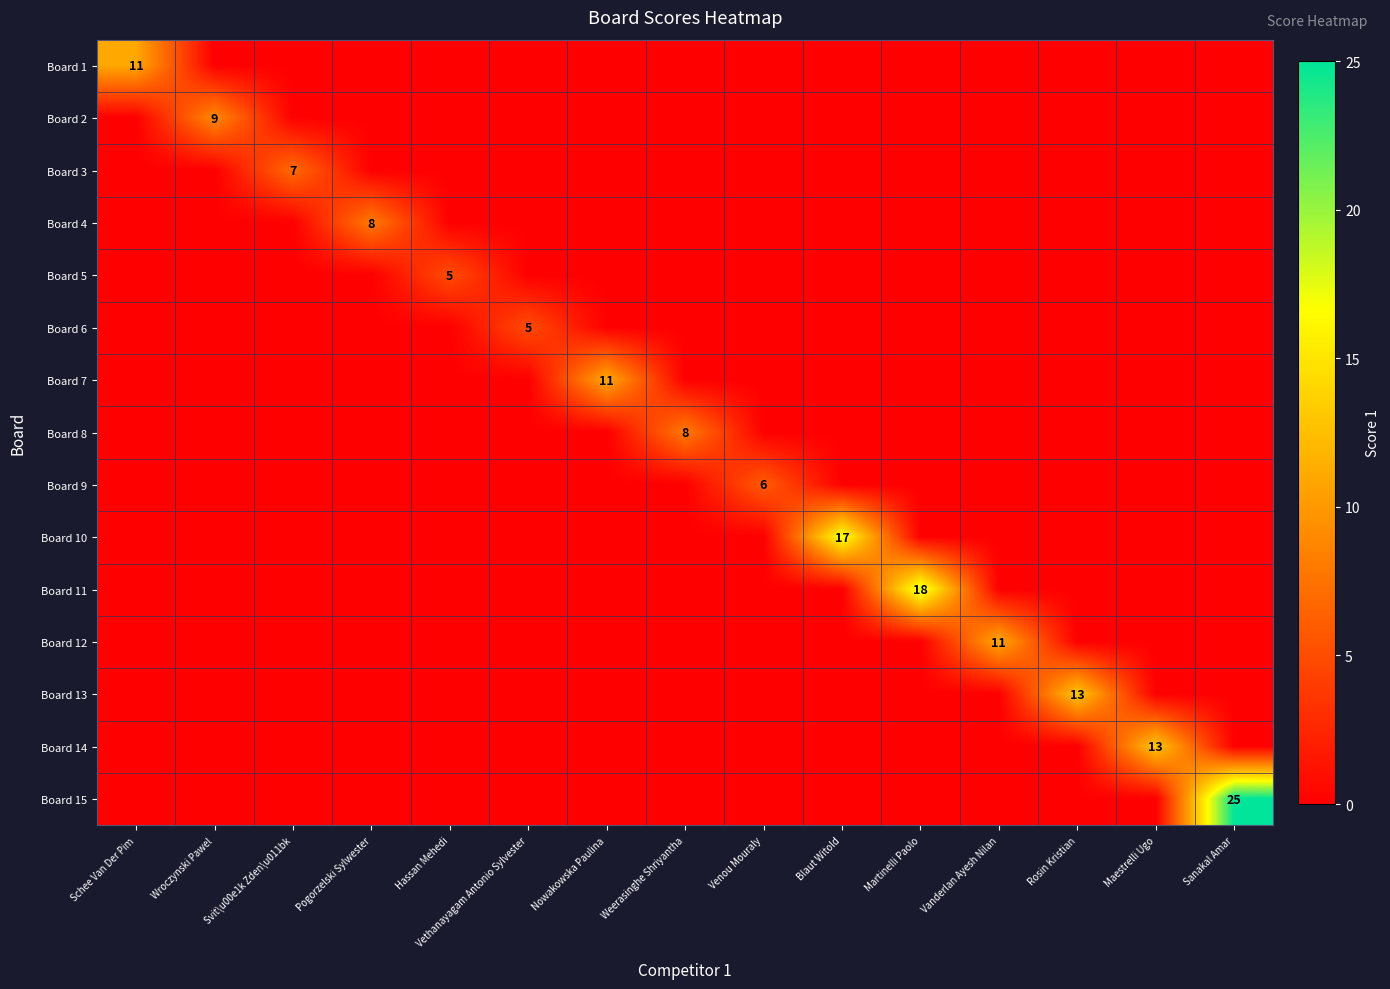

The Board 13 series shows -8 at Venou Mouraly. True or false?

False